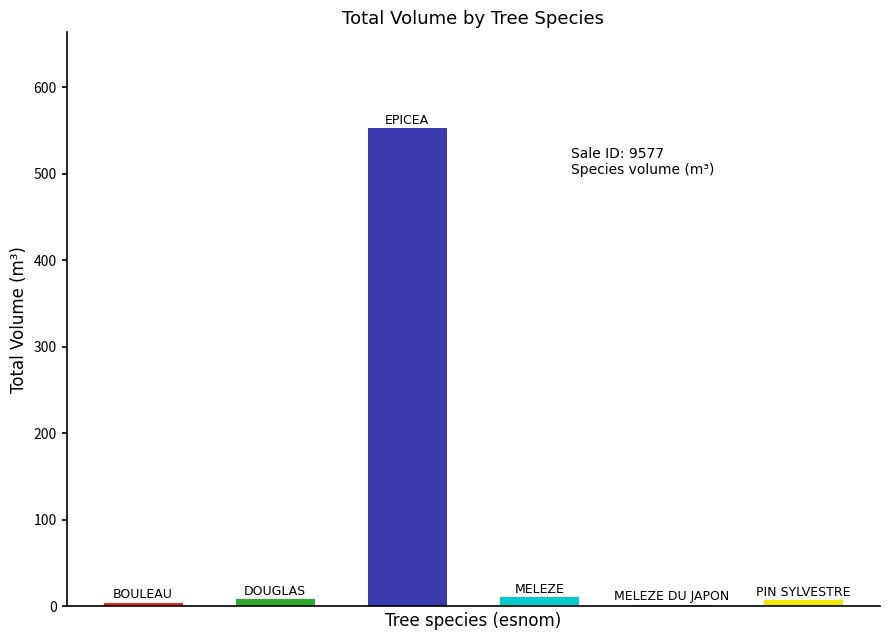

What is the sum of all values?

586.4